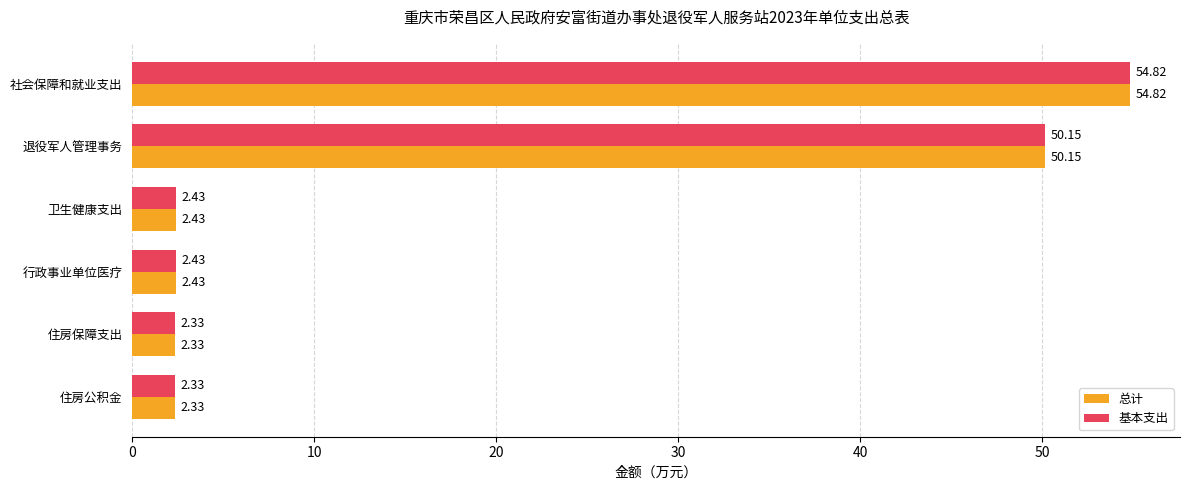

At which label does 基本支出 reach its peak?

社会保障和就业支出